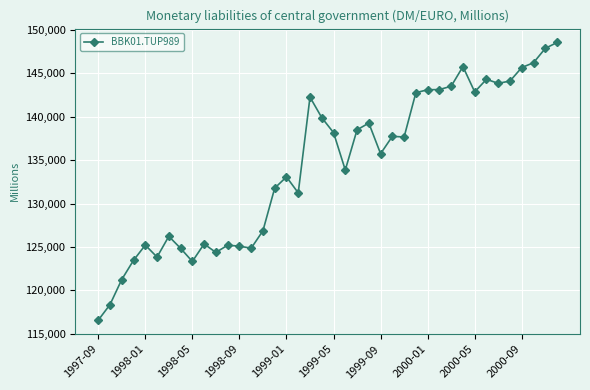

What is the average value?

134394